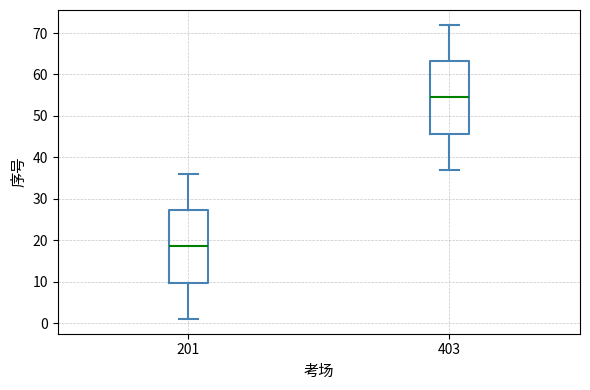

Reading left to right, read every box against the y-axis: the position of its median line, the range the box covers, and the ends of its whiskers. The values are not printed on the chart, so give them approximately, as read against the axis.

201: median 19, box 10 to 27, whiskers 1 to 36
403: median 55, box 46 to 63, whiskers 37 to 72